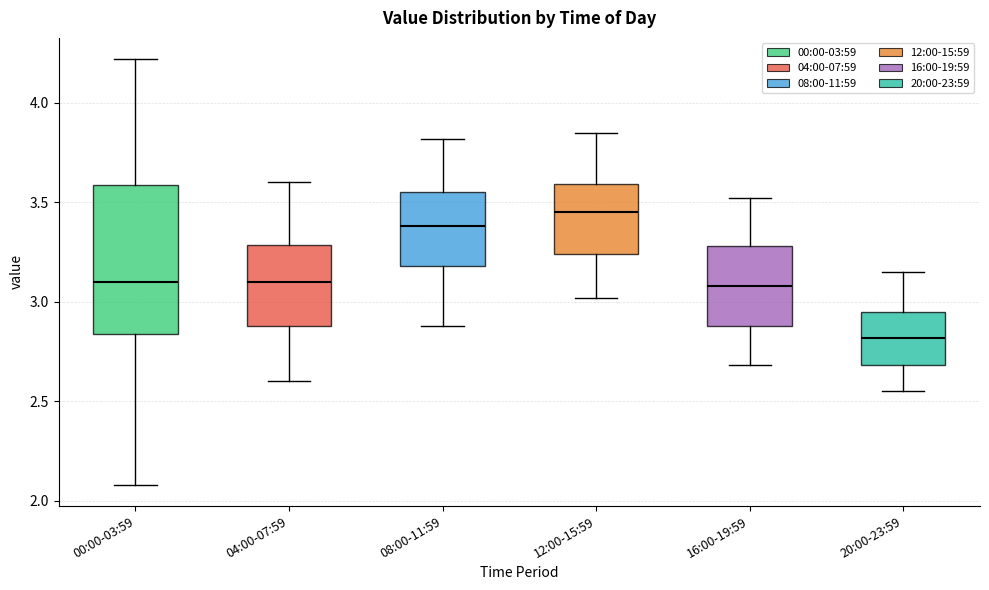

Reading left to right, transcribe this box plot: for each box, give where its median line is, the range the box spans, and where its two whiskers end, as read against the y-axis. The values are not printed on the chart, so give them approximately, as read against the axis.

00:00-03:59: median 3.10, box 2.85 to 3.60, whiskers 2.10 to 4.20
04:00-07:59: median 3.10, box 2.90 to 3.30, whiskers 2.60 to 3.60
08:00-11:59: median 3.40, box 3.20 to 3.55, whiskers 2.90 to 3.80
12:00-15:59: median 3.45, box 3.25 to 3.60, whiskers 3.00 to 3.85
16:00-19:59: median 3.10, box 2.90 to 3.30, whiskers 2.70 to 3.50
20:00-23:59: median 2.80, box 2.70 to 2.95, whiskers 2.55 to 3.15